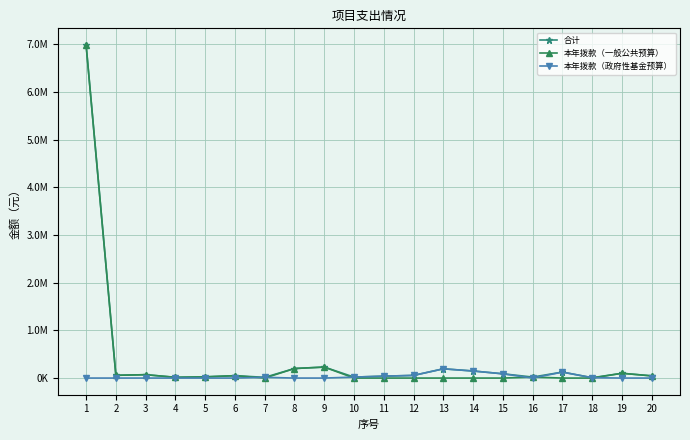

At which category does the chart reach its minimum across all series?

7